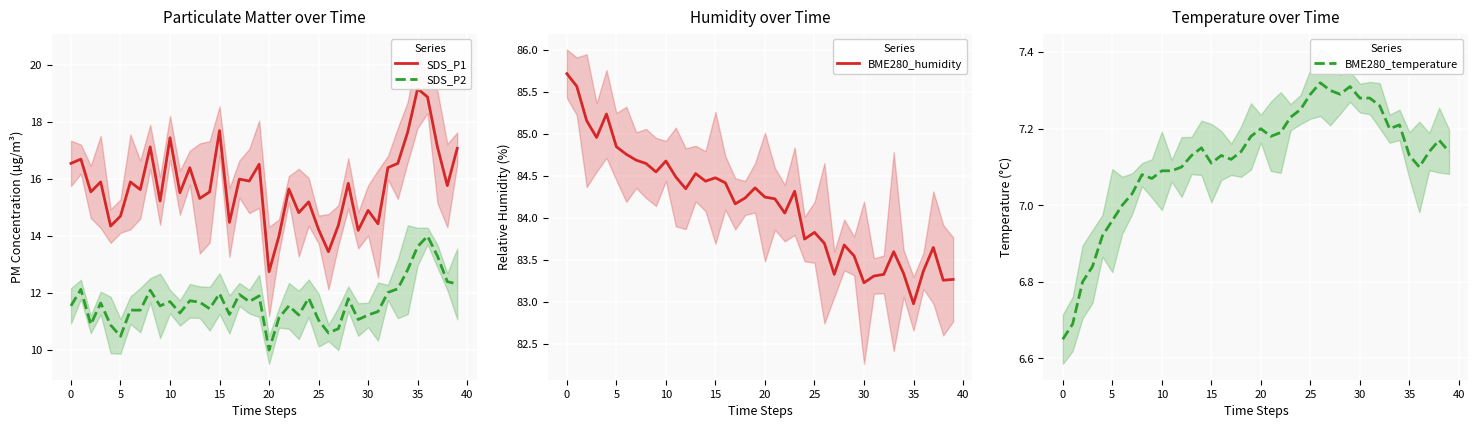

Which series has the largest total across all categories?

BME280_humidity